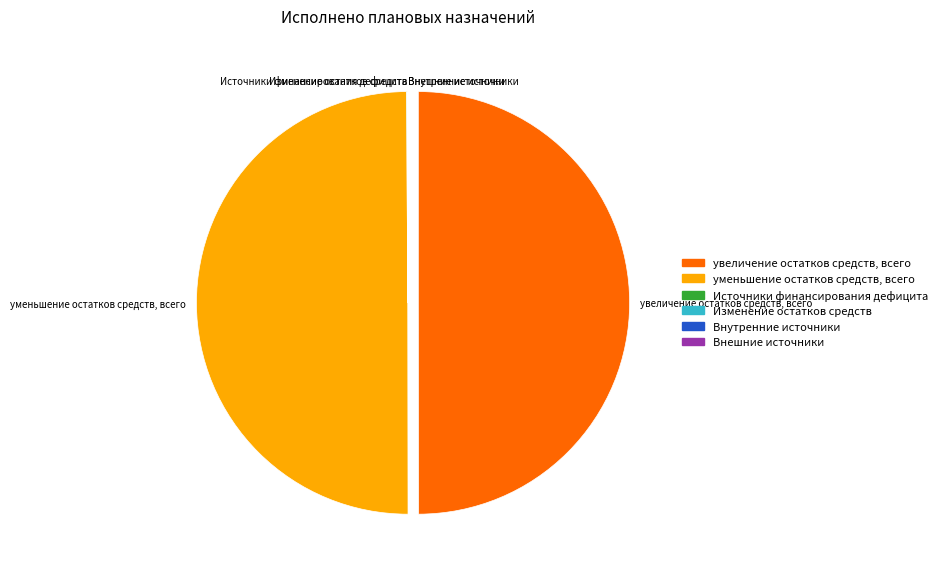

The уменьшение остатков средств, всего slice represents 50% of the pie. True or false?

True